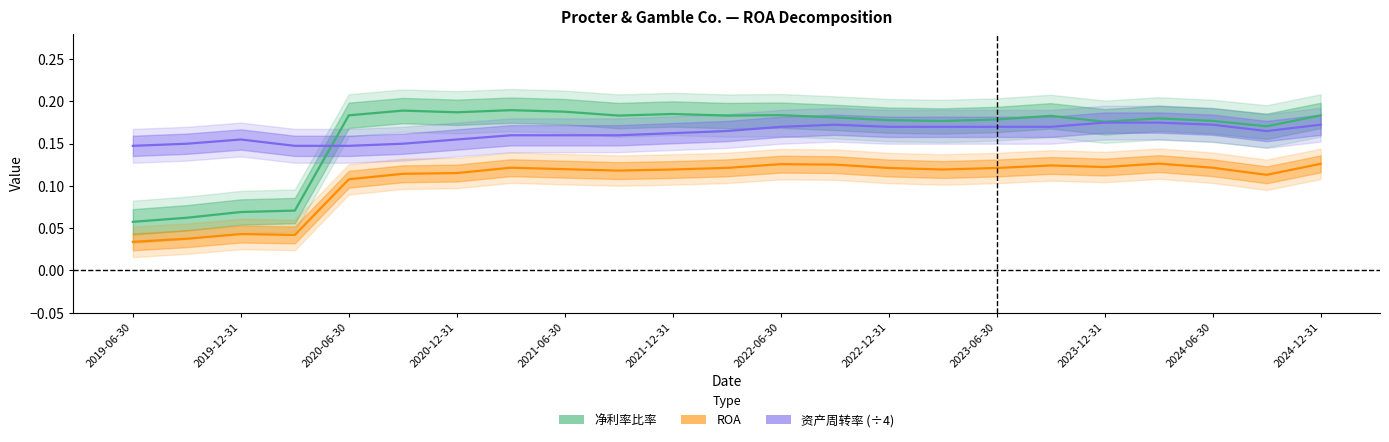

After their last crossing, which series has the higher values: 净利率比率 or 资产周转率?

净利率比率